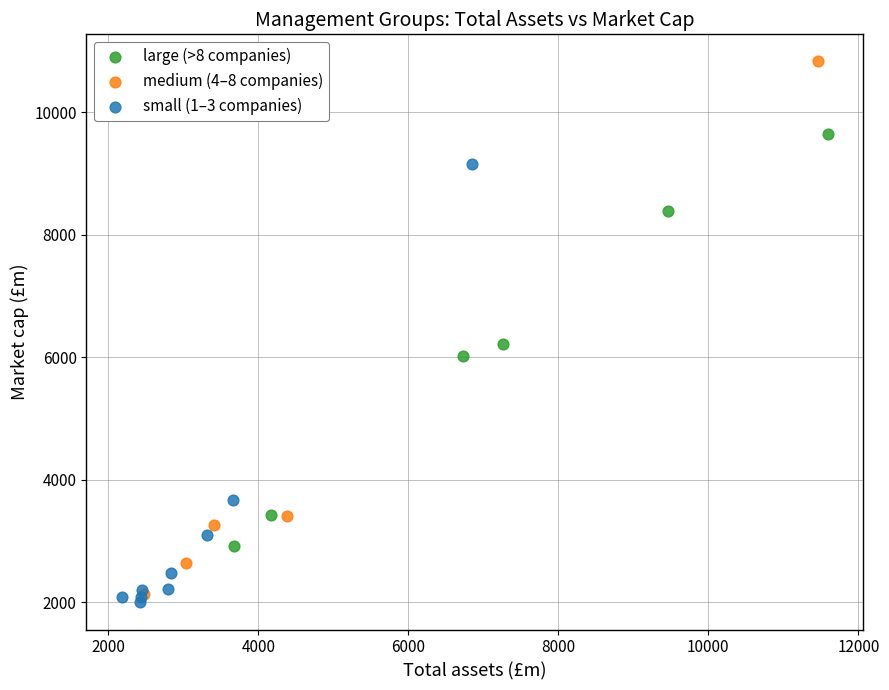

Which series has the largest Y range (max minus min)?

medium (4–8 companies)